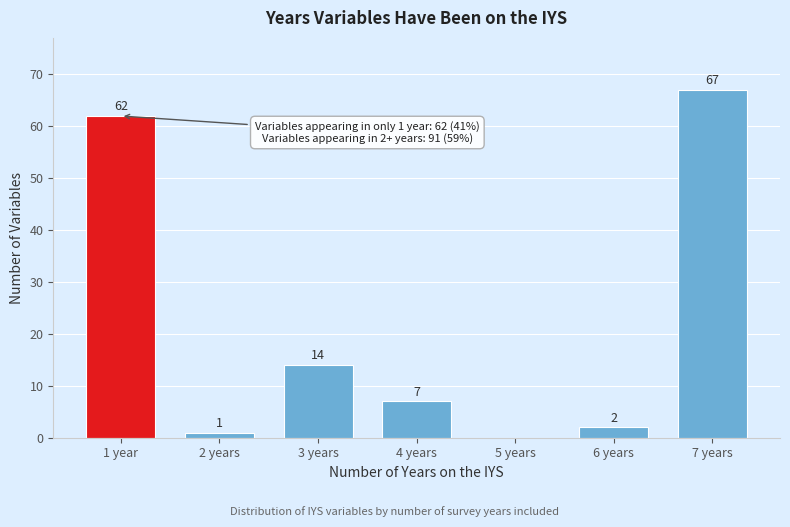

Reading left to right, list all the values displayed in this chart.

1 year=62	2 years=1	3 years=14	4 years=7	5 years=0	6 years=2	7 years=67